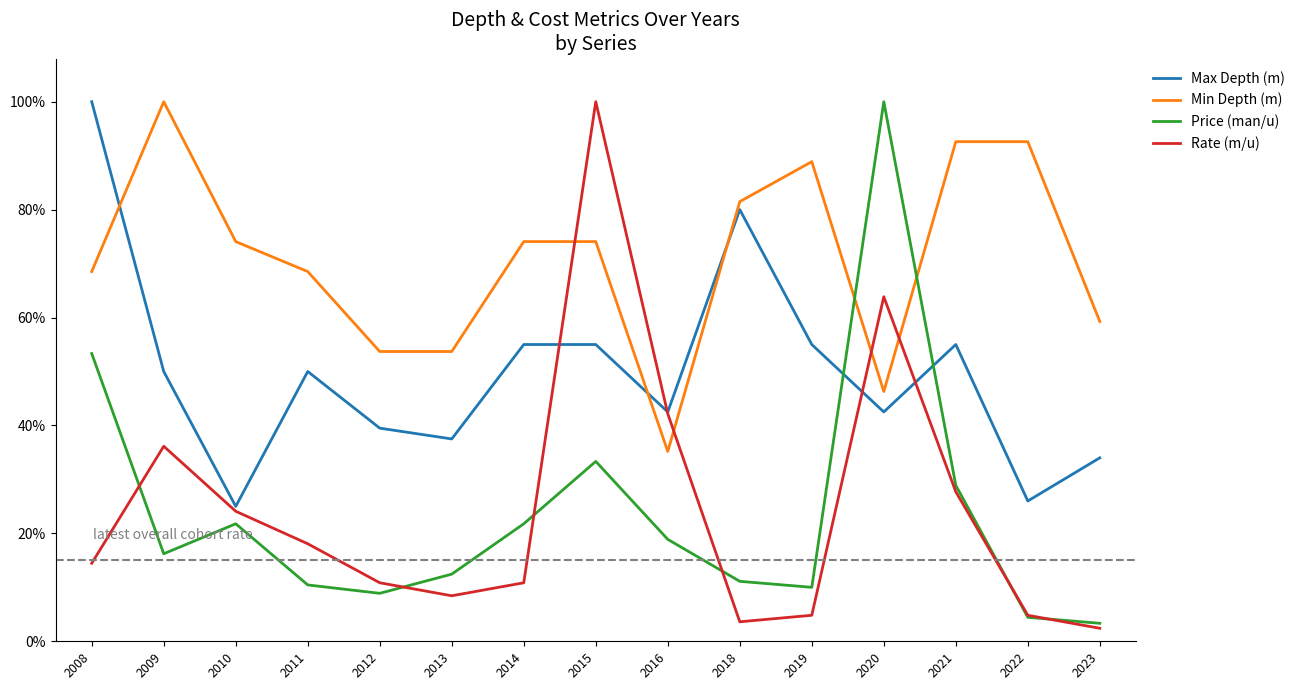

What are all the series names shown in the legend?

Max Depth (m), Min Depth (m), Price (man/u), Rate (m/u)